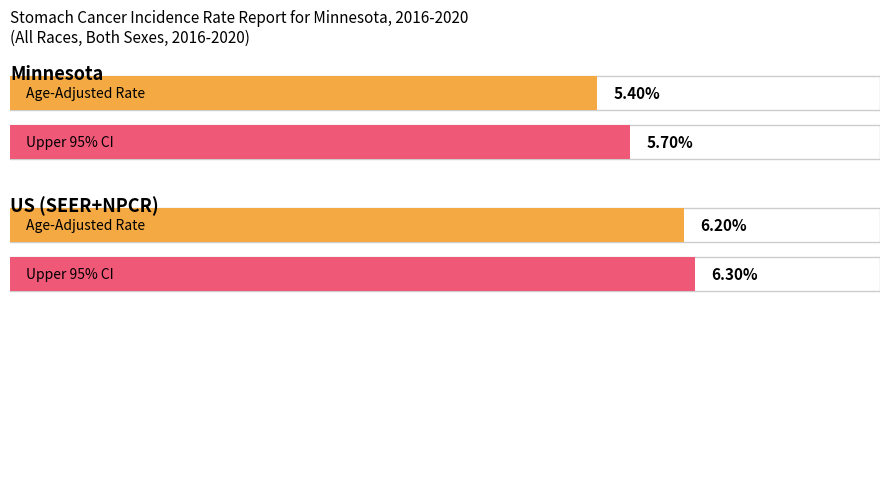

What is the label of the 2nd bar from the left?

US (SEER+NPCR)